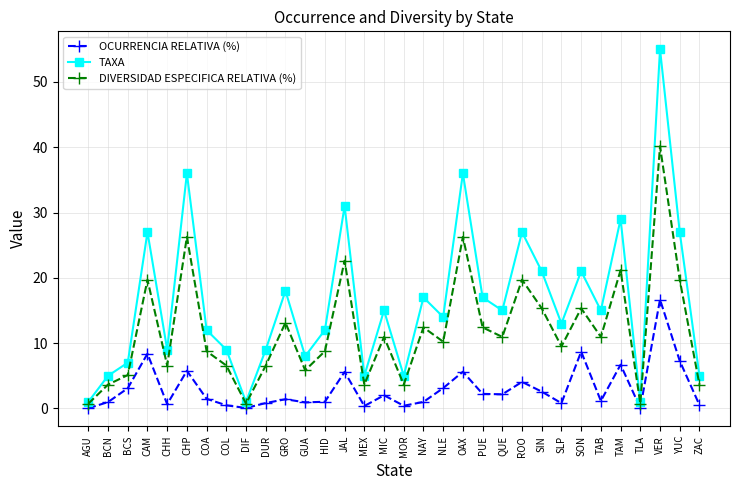

The DIVERSIDAD ESPECIFICA RELATIVA (%) series shows 3.6 at MOR. True or false?

True